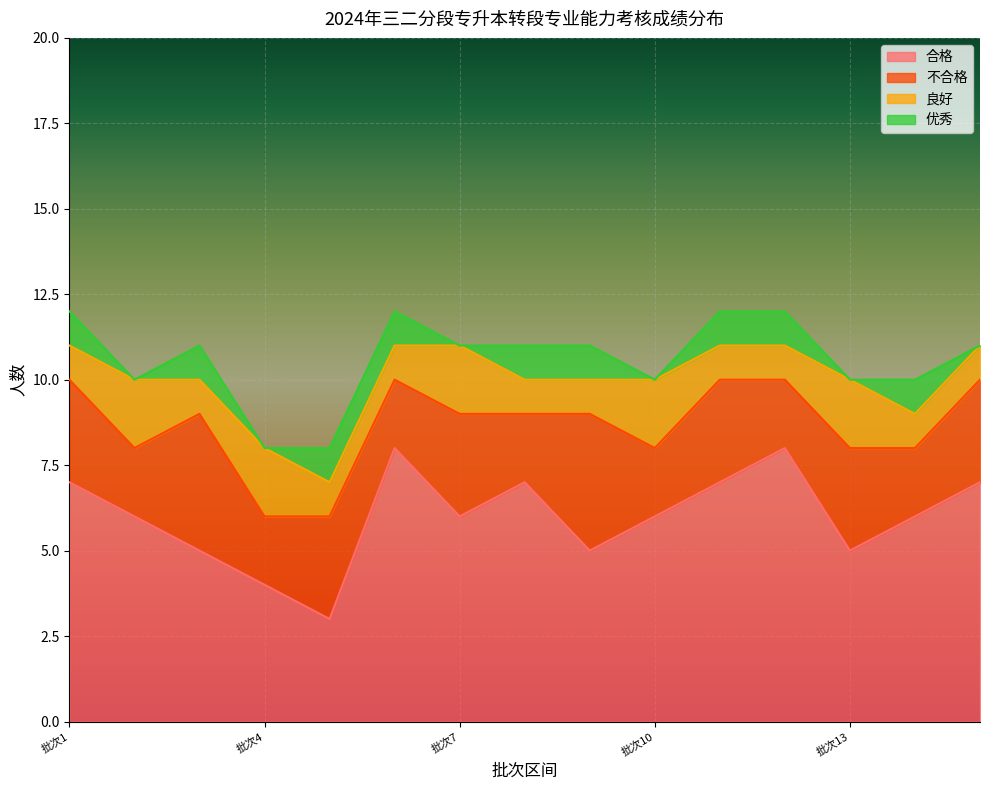

Reading left to right, transcribe all the data shown in this chart.

合格: 7	6	5	4	3	8	6	7	5	6	7	8	5	6	7
不合格: 3	2	4	2	3	2	3	2	4	2	3	2	3	2	3
良好: 1	2	1	2	1	1	2	1	1	2	1	1	2	1	1
优秀: 1	0	1	0	1	1	0	1	1	0	1	1	0	1	0